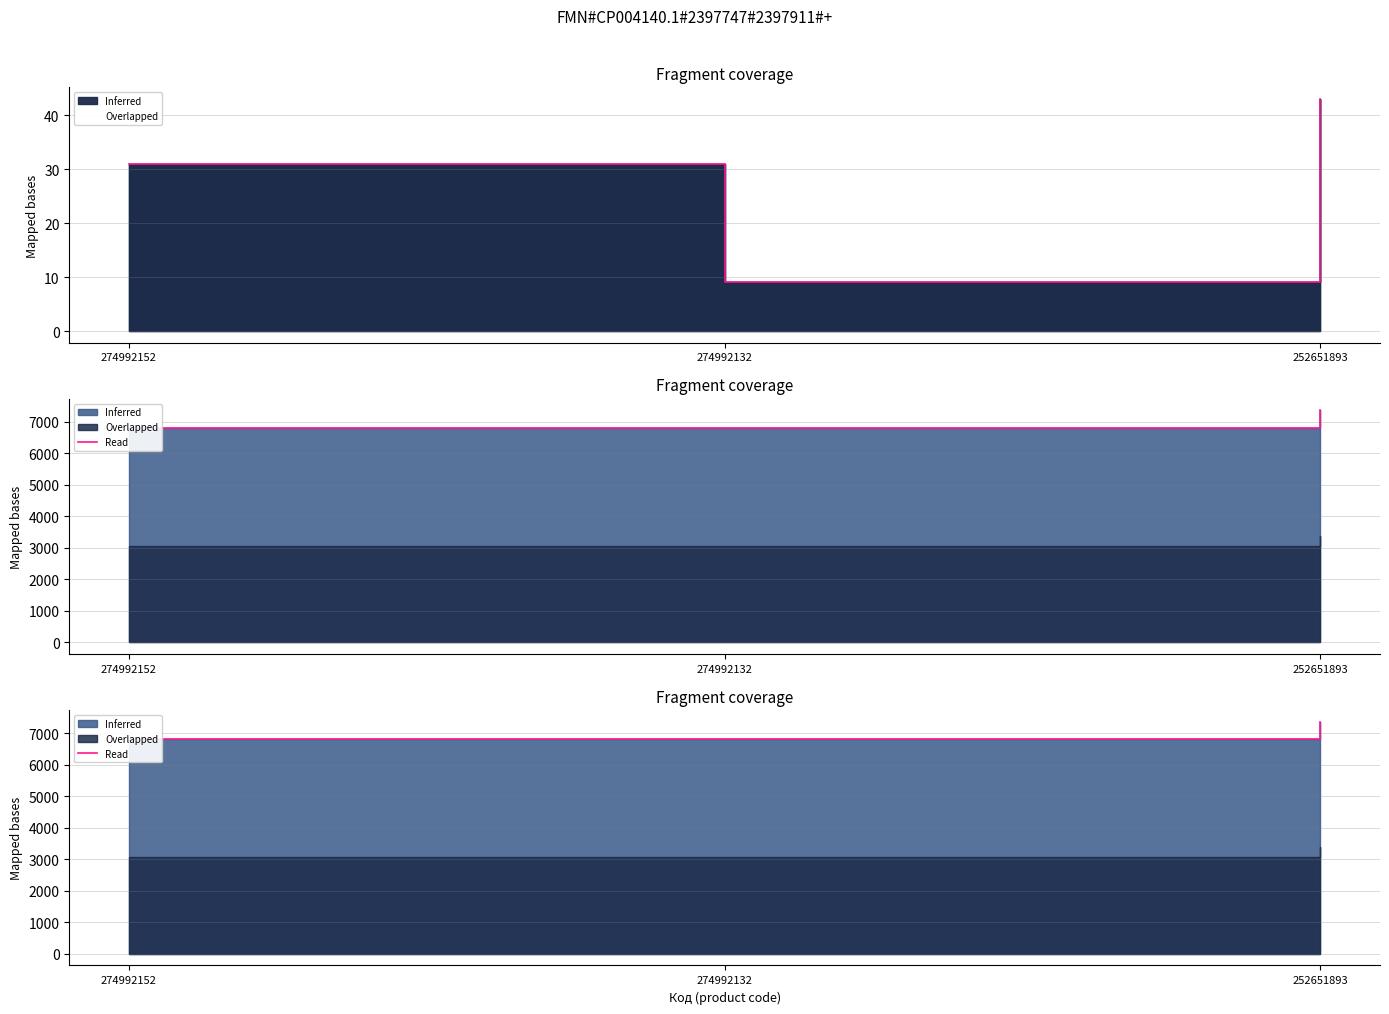

List the labels in order of value, smallest first.

274992152, 274992132, 252651893